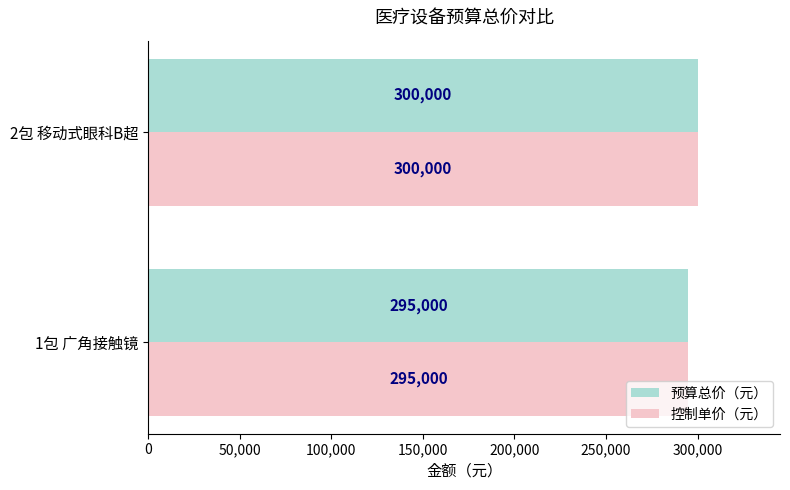

Is the value of 预算总价（元） at 1包 广角接触镜 greater than the value of 控制单价（元） at 2包 移动式眼科B超?

No